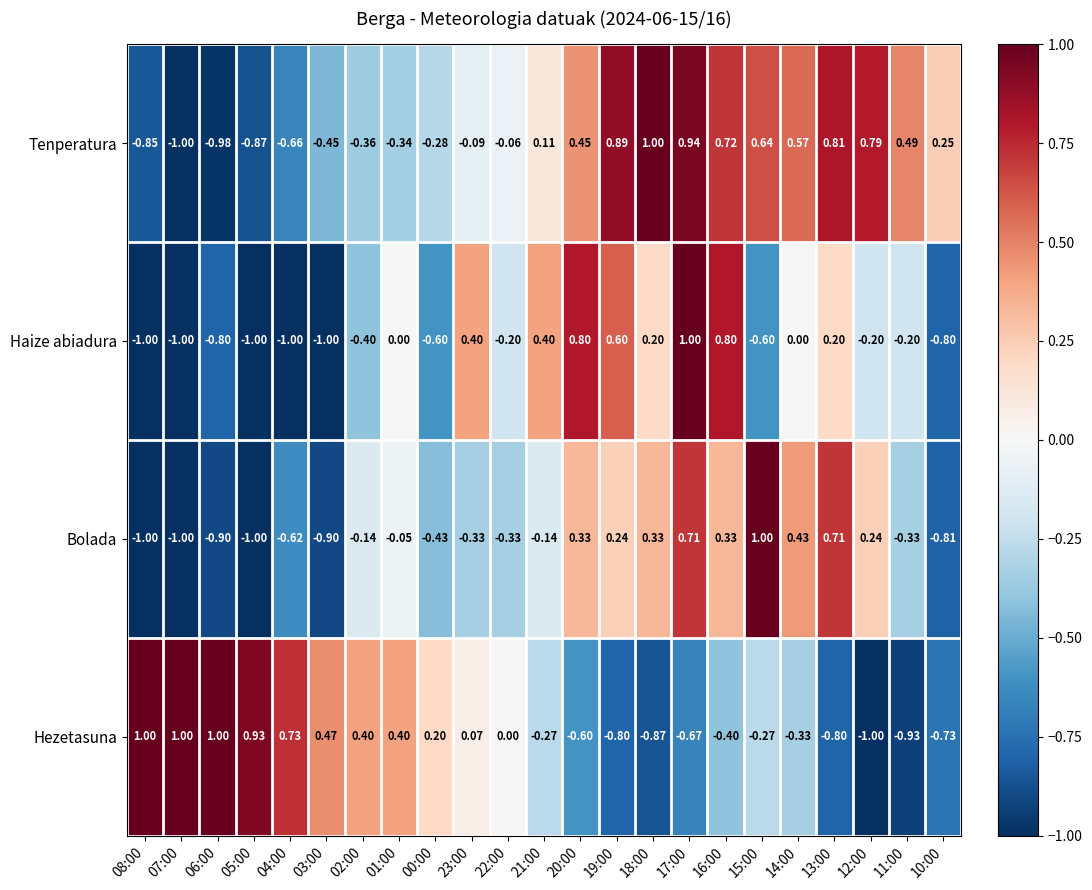

Rank the series at 15:00 from highest to lowest value.

Bolada, Tenperatura, Hezetasuna, Haize abiadura